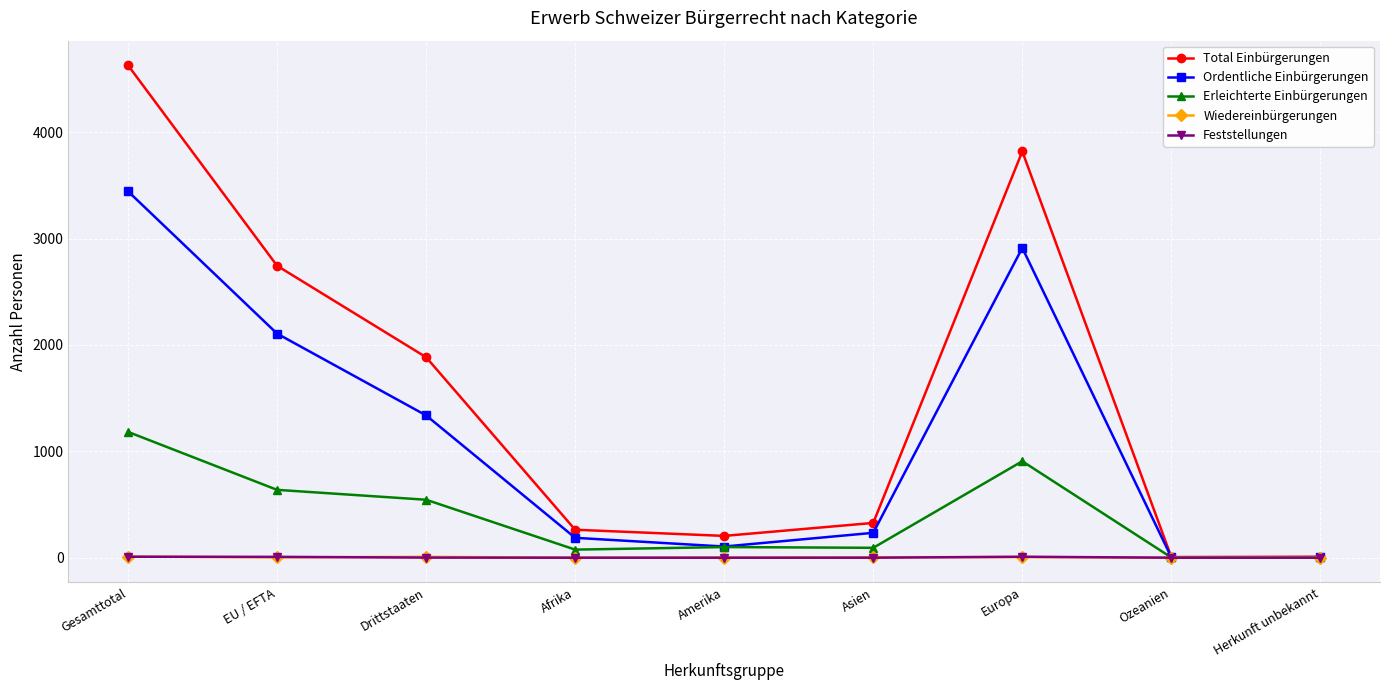

What is the label of the 4th point from the right?

Asien